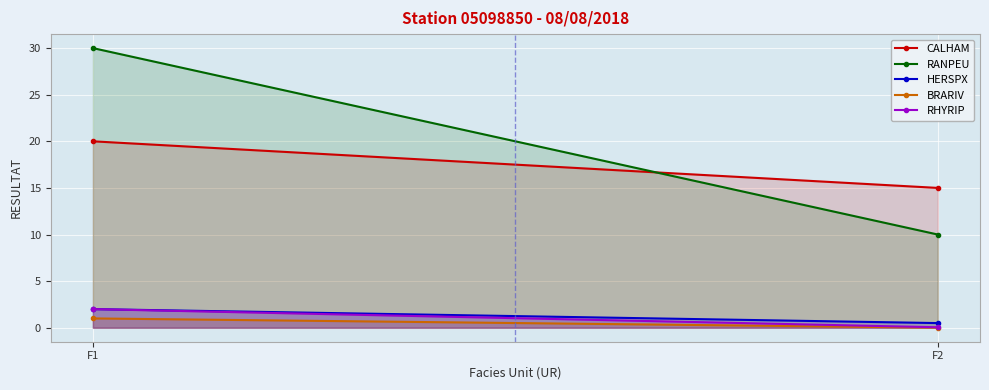

At which label does RHYRIP reach its minimum?

F2